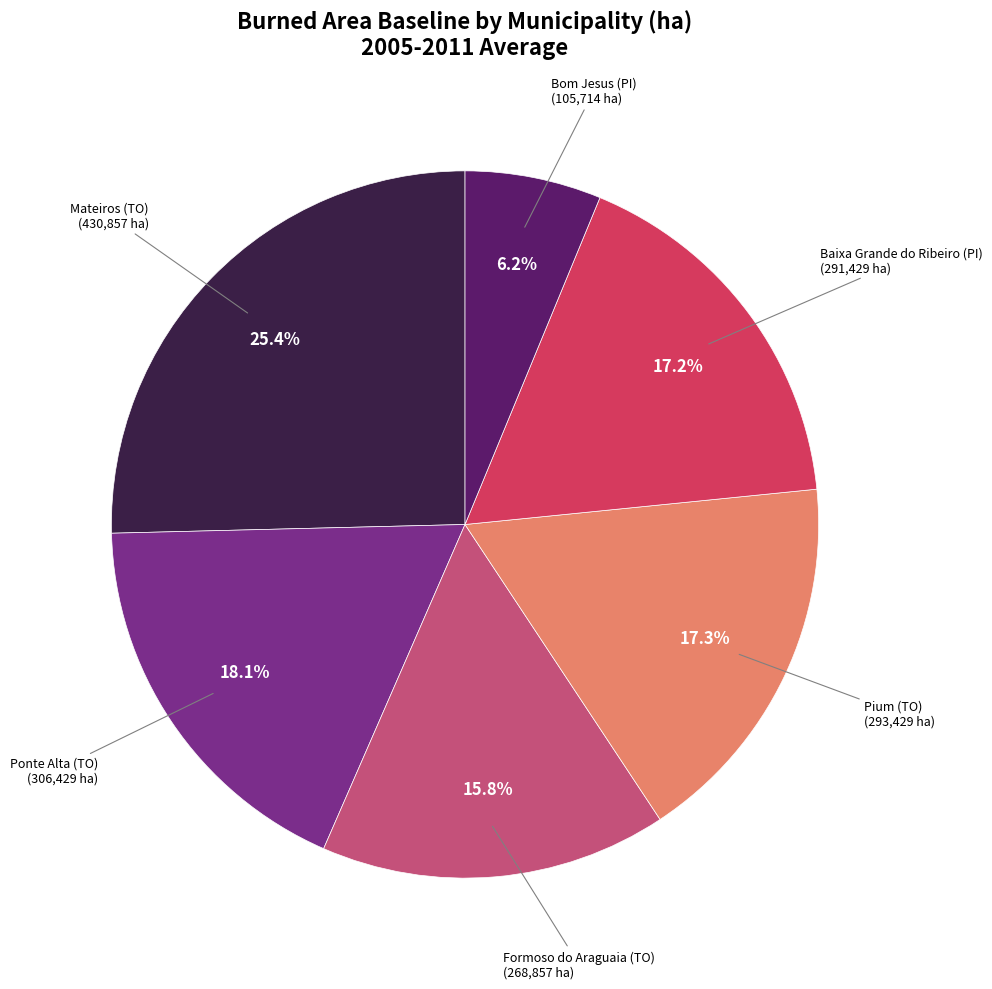

Is there any slice that represents more than half of the pie?

No